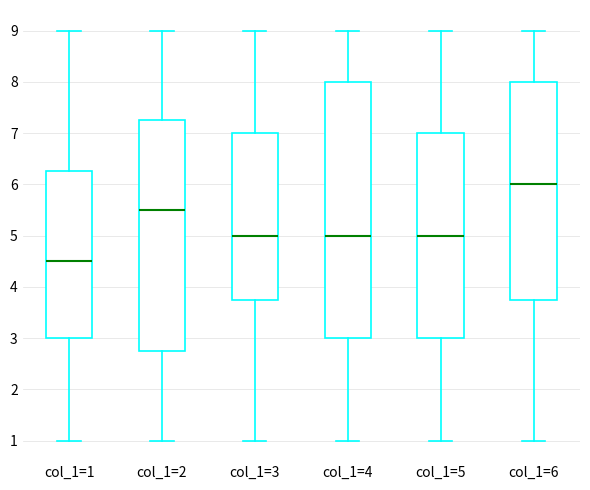

Where is the upper edge of the box for col_1=1 on the y-axis? The values are not printed on the chart, so give them approximately, as read against the axis.

6.3